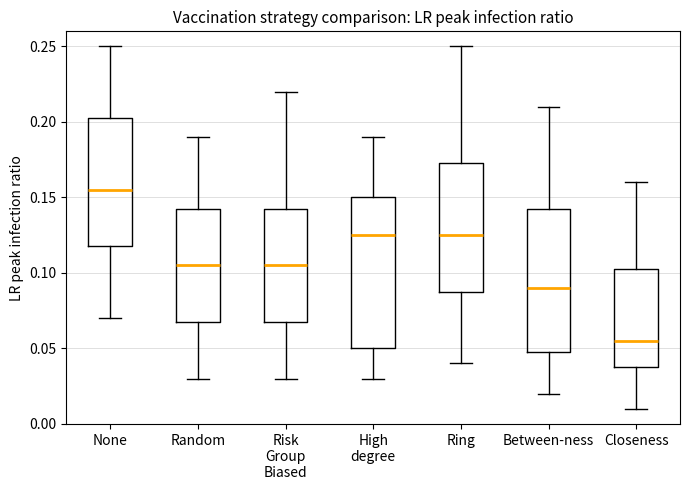

Reading left to right, read every box against the y-axis: the position of its median line, the range the box covers, and the ends of its whiskers. The values are not printed on the chart, so give them approximately, as read against the axis.

None: median 0.155, box 0.120 to 0.205, whiskers 0.070 to 0.250
Random: median 0.105, box 0.070 to 0.145, whiskers 0.030 to 0.190
Risk Group Biased: median 0.105, box 0.070 to 0.145, whiskers 0.030 to 0.220
High degree: median 0.125, box 0.050 to 0.150, whiskers 0.030 to 0.190
Ring: median 0.125, box 0.090 to 0.175, whiskers 0.040 to 0.250
Between-ness: median 0.090, box 0.050 to 0.145, whiskers 0.020 to 0.210
Closeness: median 0.055, box 0.040 to 0.105, whiskers 0.010 to 0.160